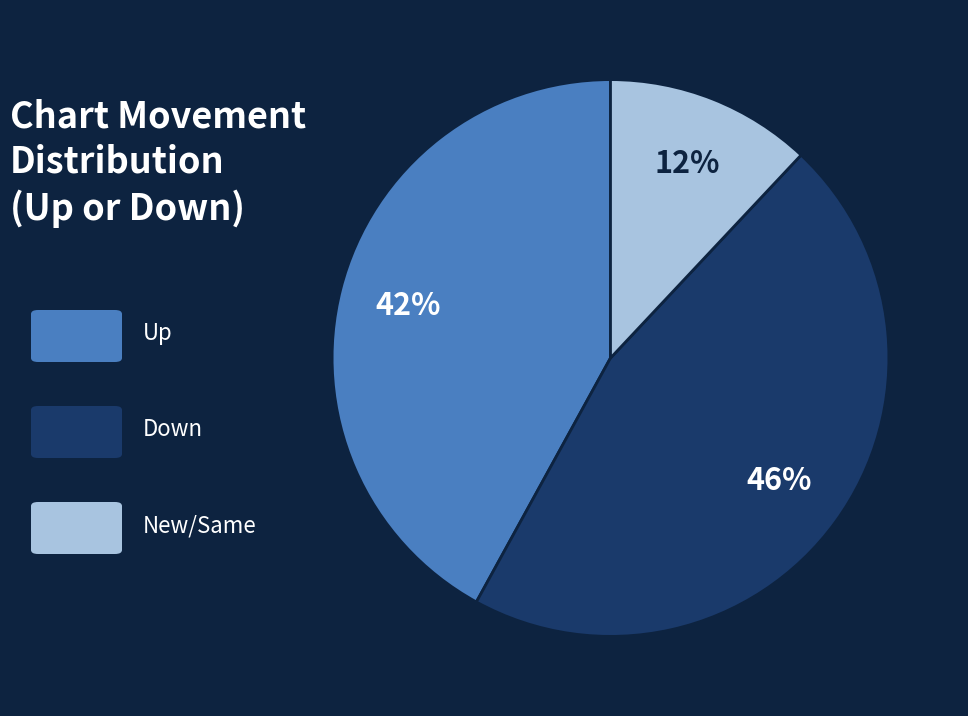

To the nearest percent, what is the average slice percentage?

33%